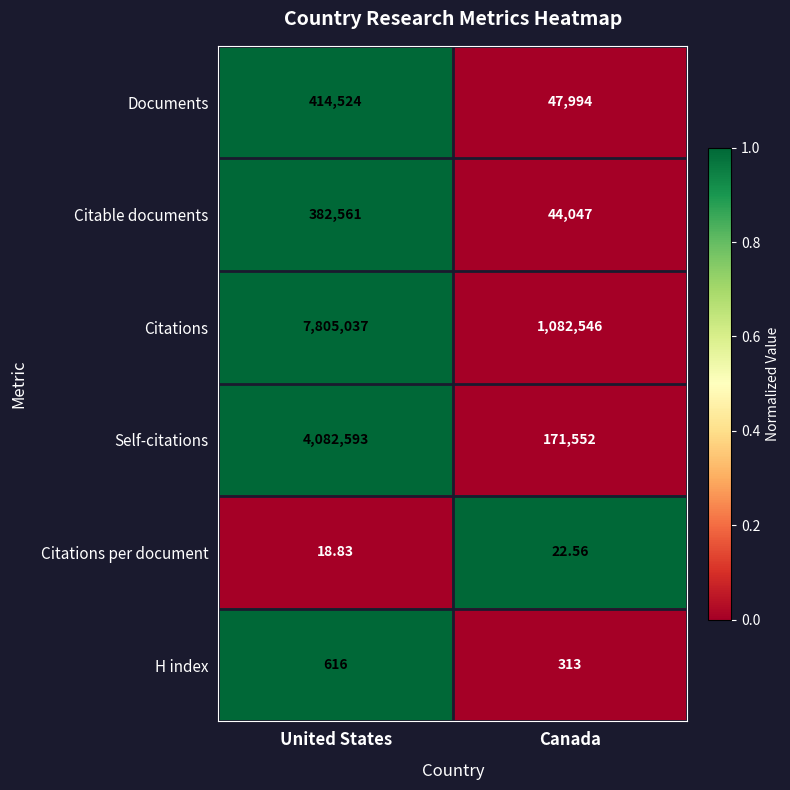

Where is Citations nearest to the value 4443791?

Canada